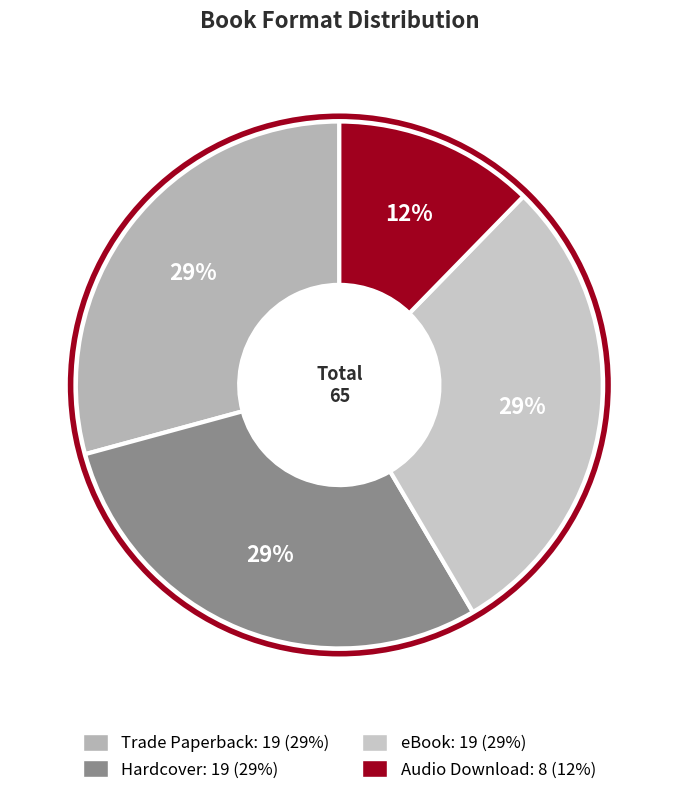

To the nearest percent, what is the difference between the Hardcover and Audio Download slice percentages?

17%